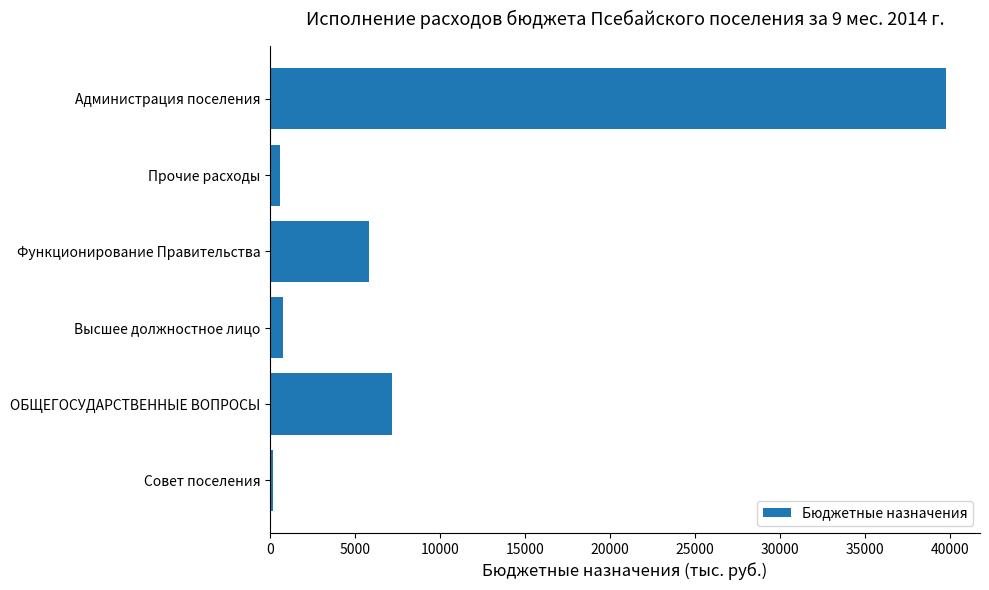

Is it true that the value at Функционирование Правительства is 7601.8?

False